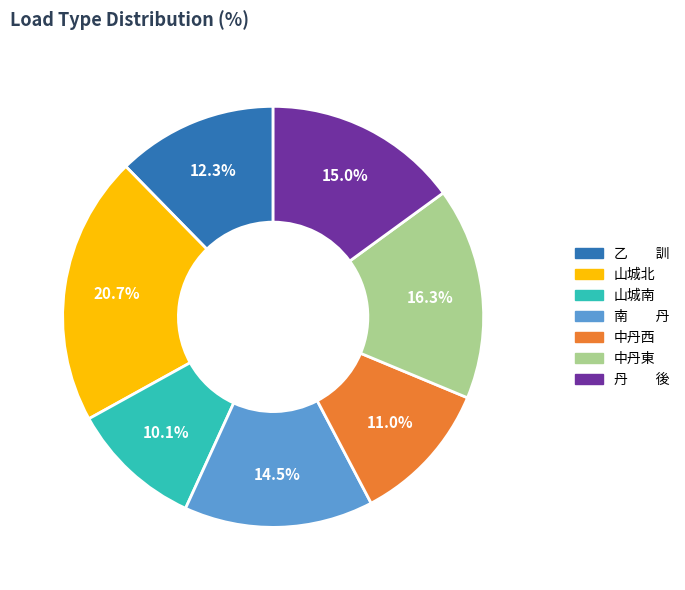

Which has a higher value, 山城北 or 南 丹?

山城北